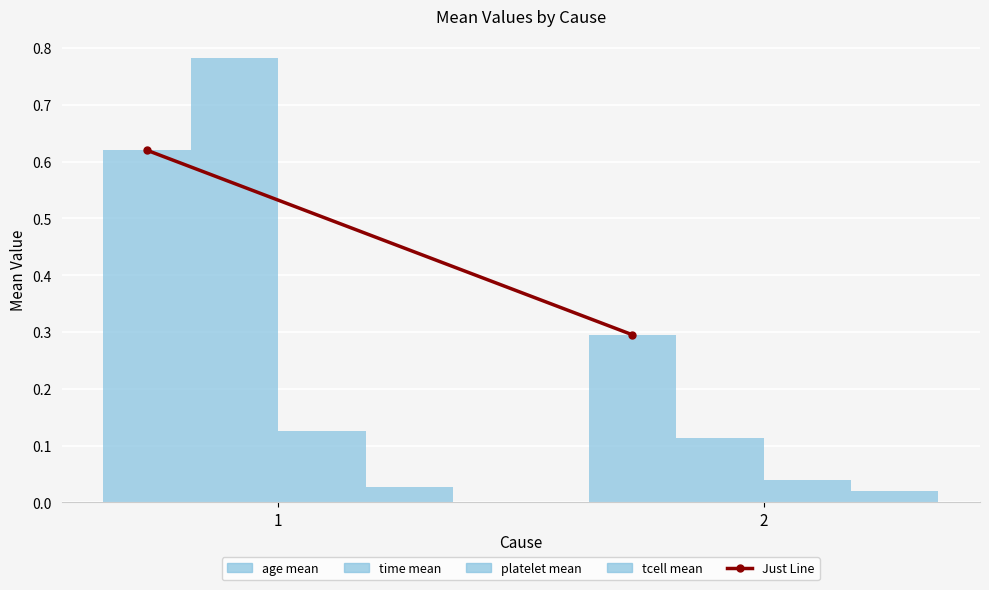

Are the bars grouped side by side (vs. stacked)?

Yes